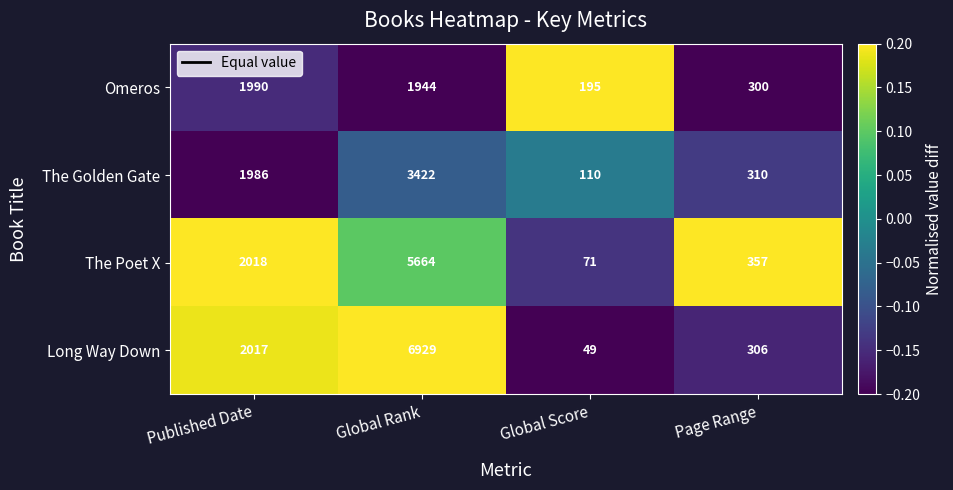

Which series has the widest spread of values?

Long Way Down